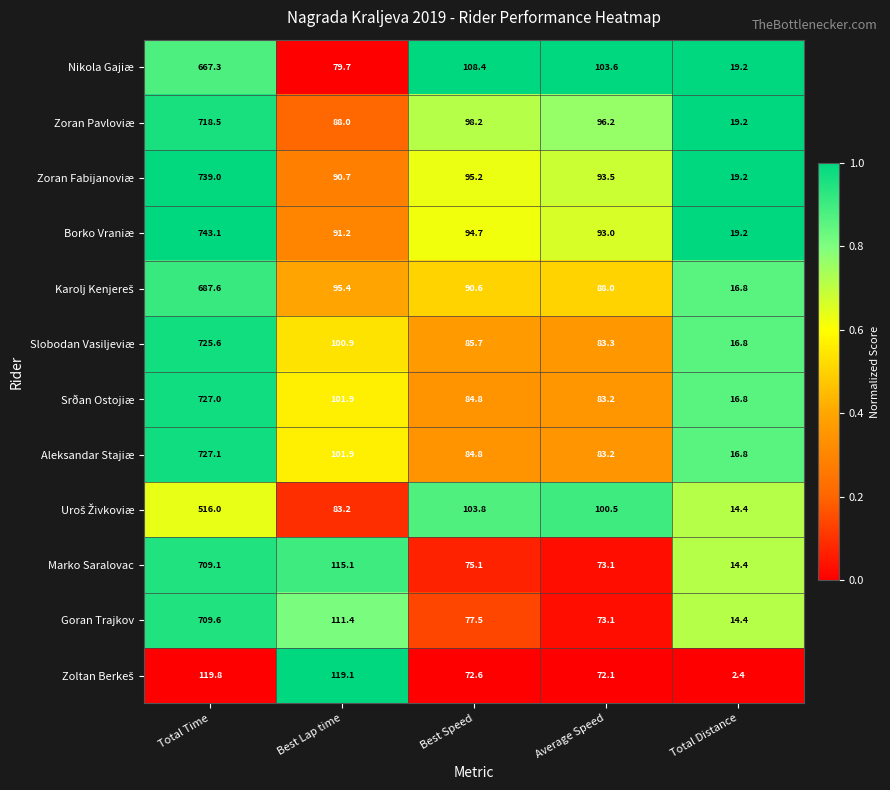

What is the approximate value of Srðan Ostojiæ at Best Lap time?

101.9